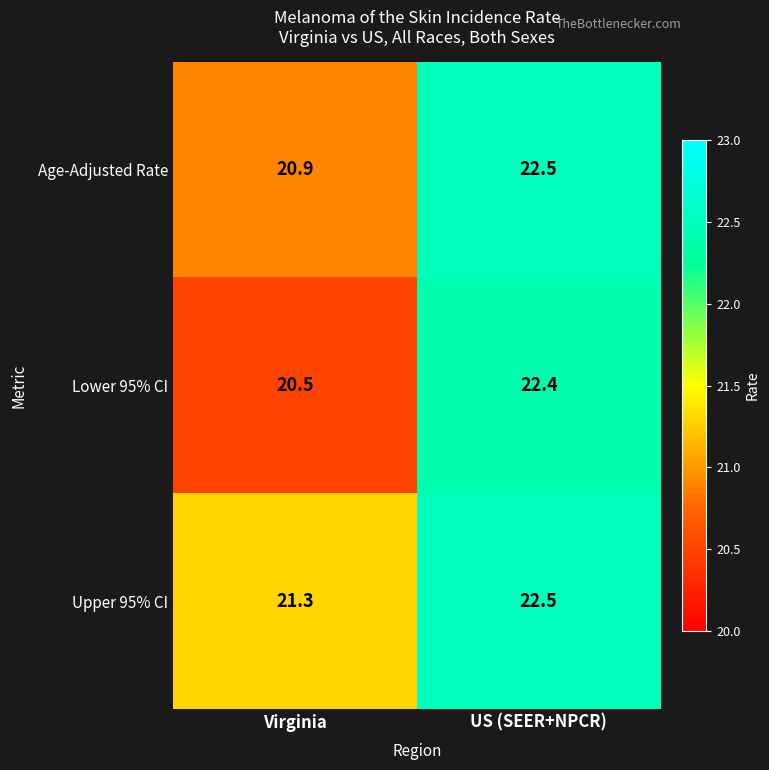

At which label is Upper 95% CI closest to 21?

Virginia